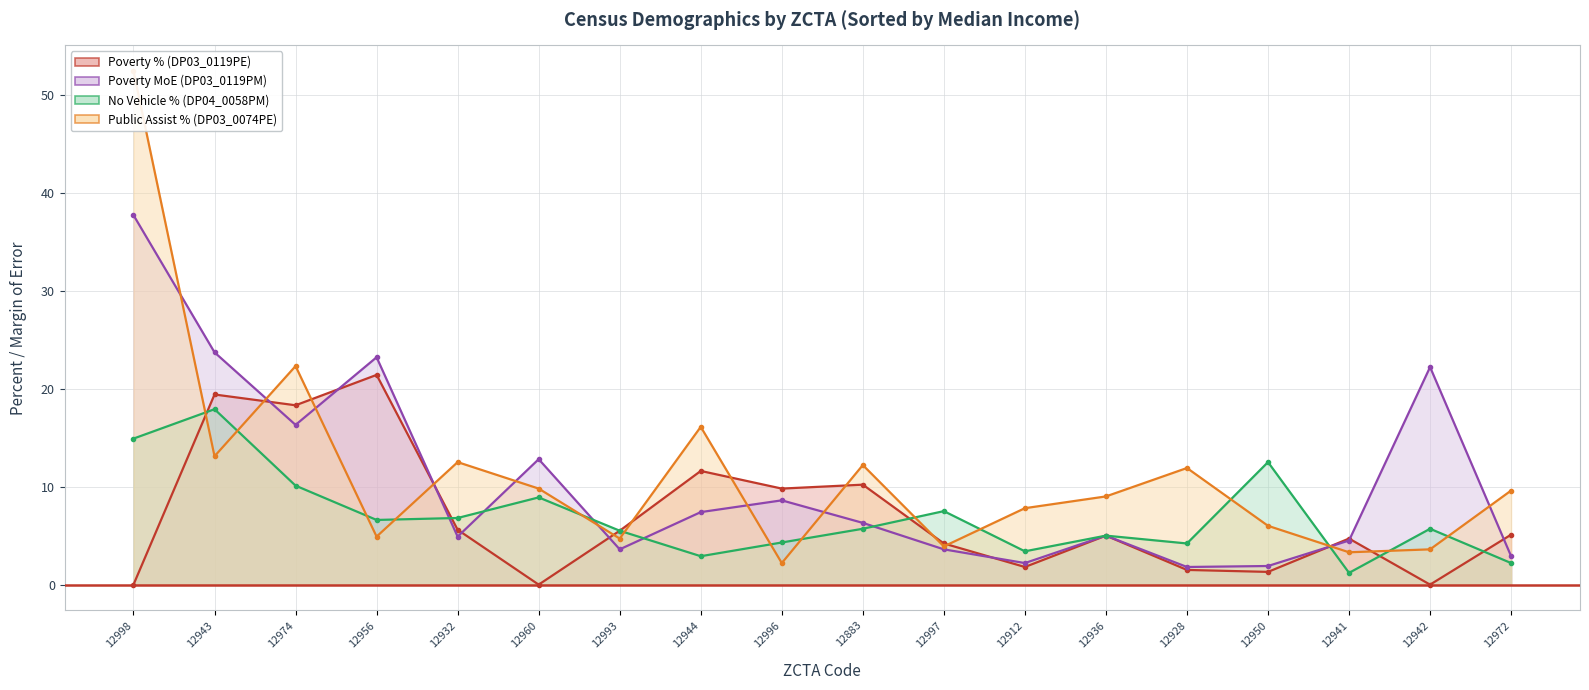

What is the difference between the maximum and minimum values in the Public Assist % (DP03_0074PE) series?

50.2